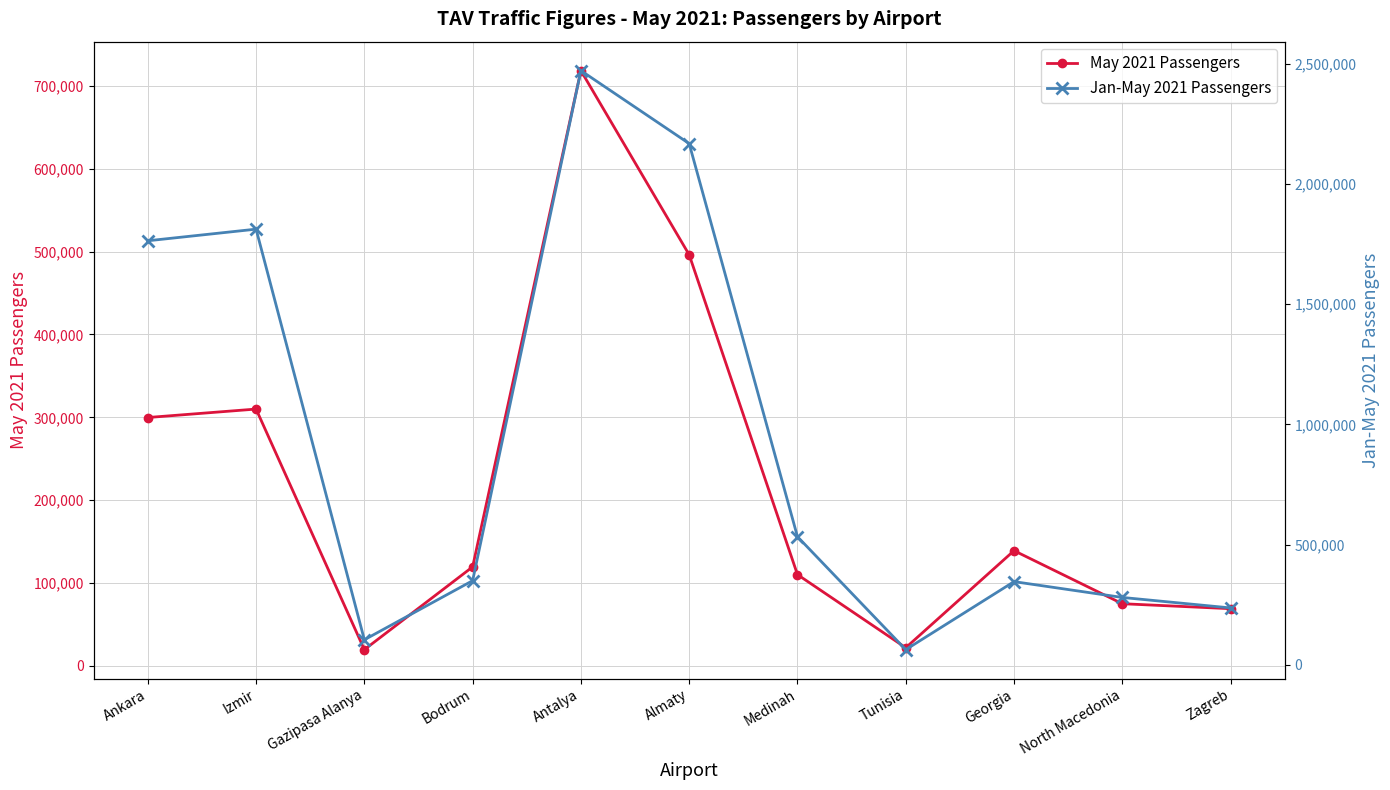

The May 2021 Passengers series shows 12455 at Gazipasa Alanya. True or false?

False